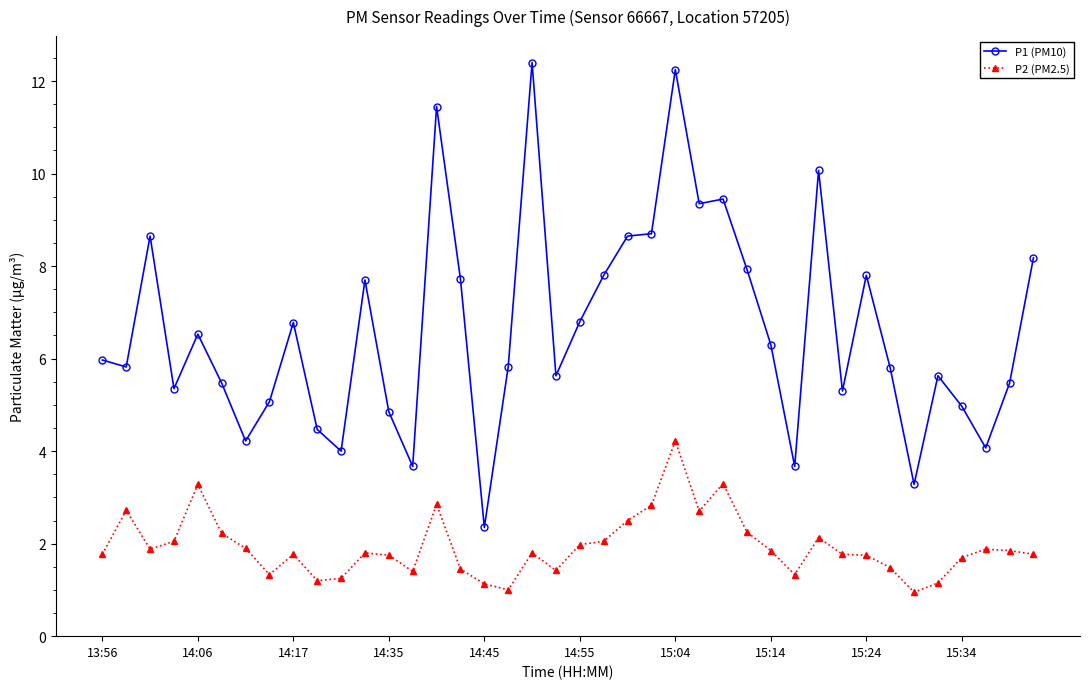

Which series has the widest spread of values?

P1 (PM10)